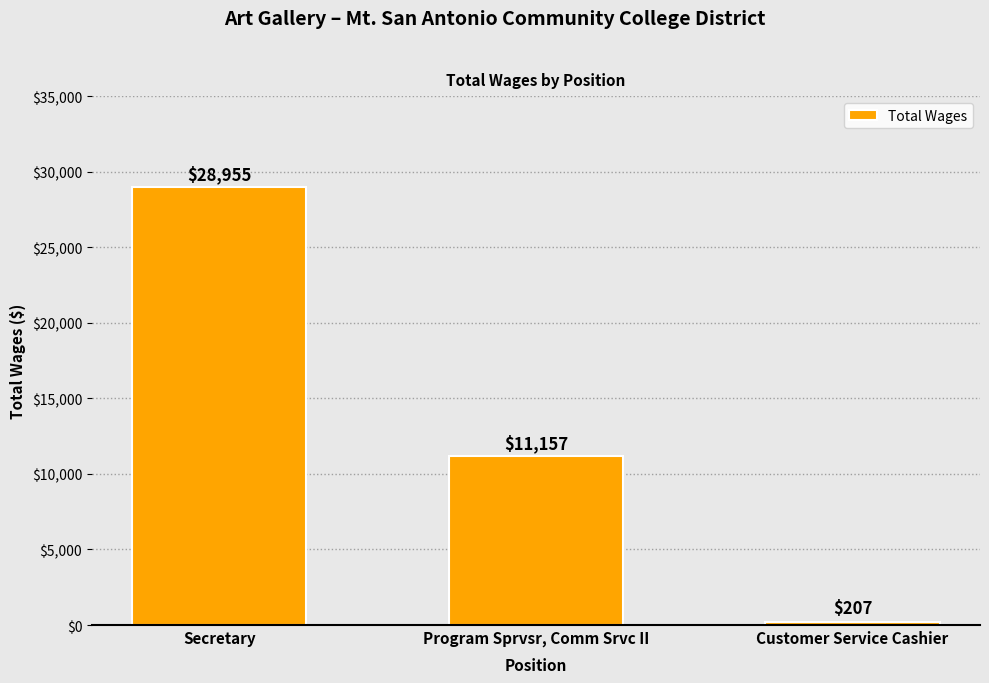

Reading left to right, transcribe all the data shown in this chart.

Secretary=28955	Program Sprvsr, Comm Srvc II=11157	Customer Service Cashier=207